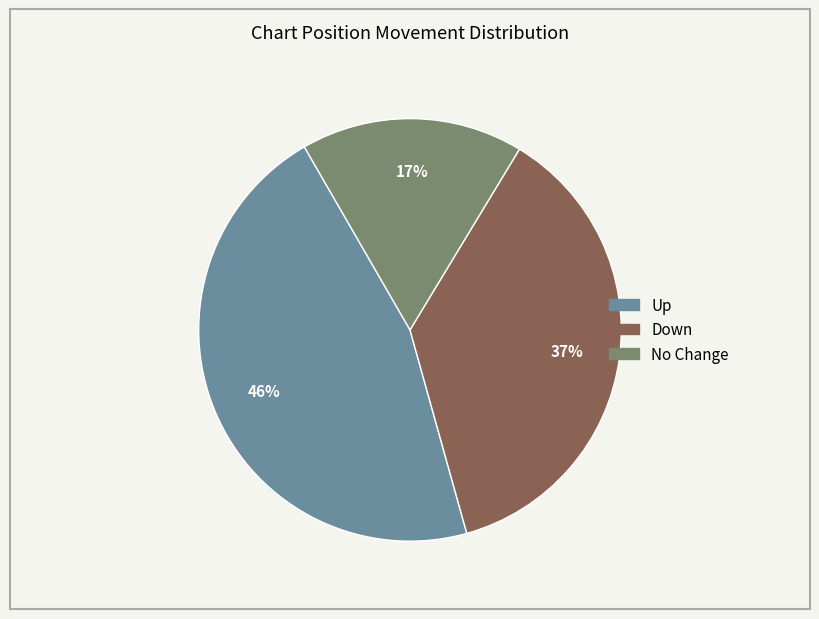

Is there a majority slice in this chart?

No